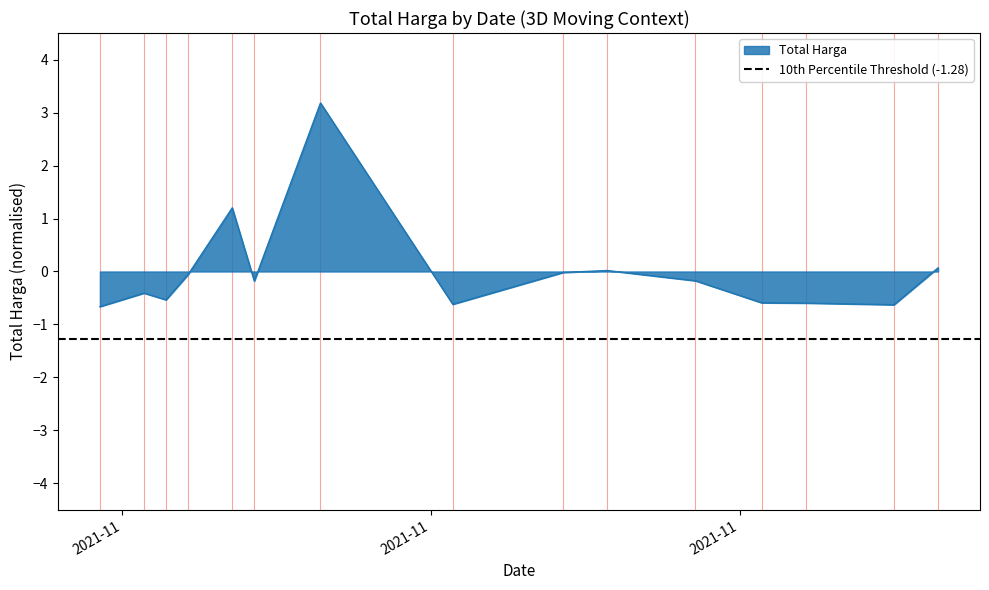

True or false: there are more than 1 points higher than both neighbors.

True